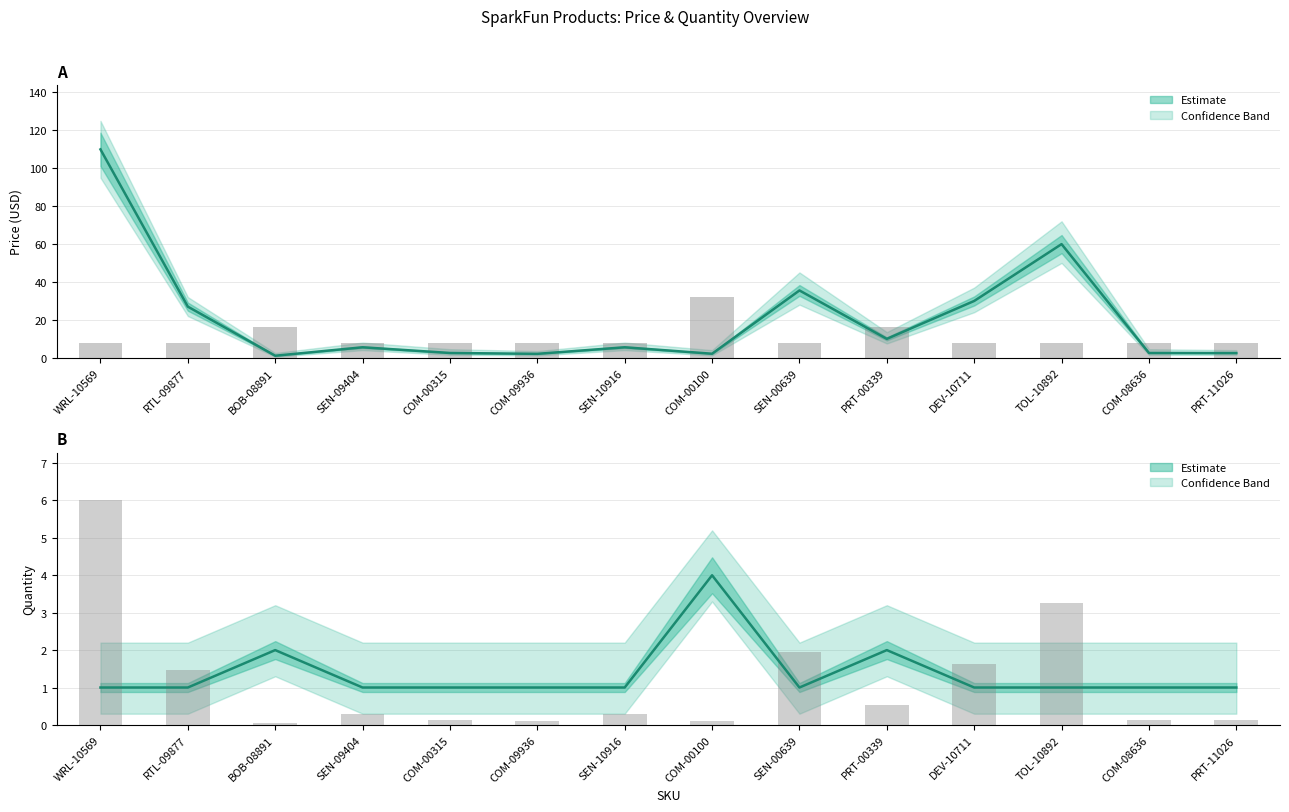

What is the smallest value displayed?

0.1